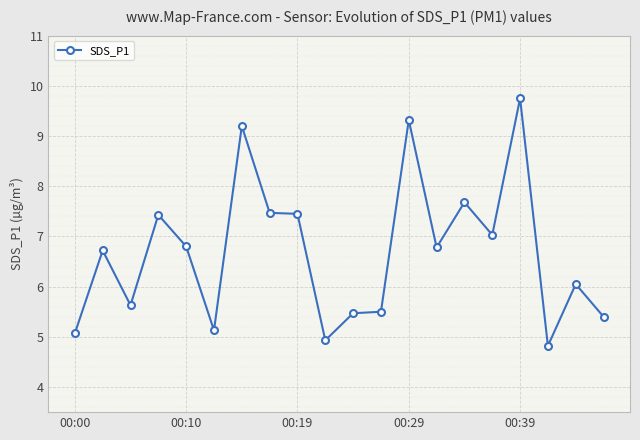

What is the sum of all values?

133.6